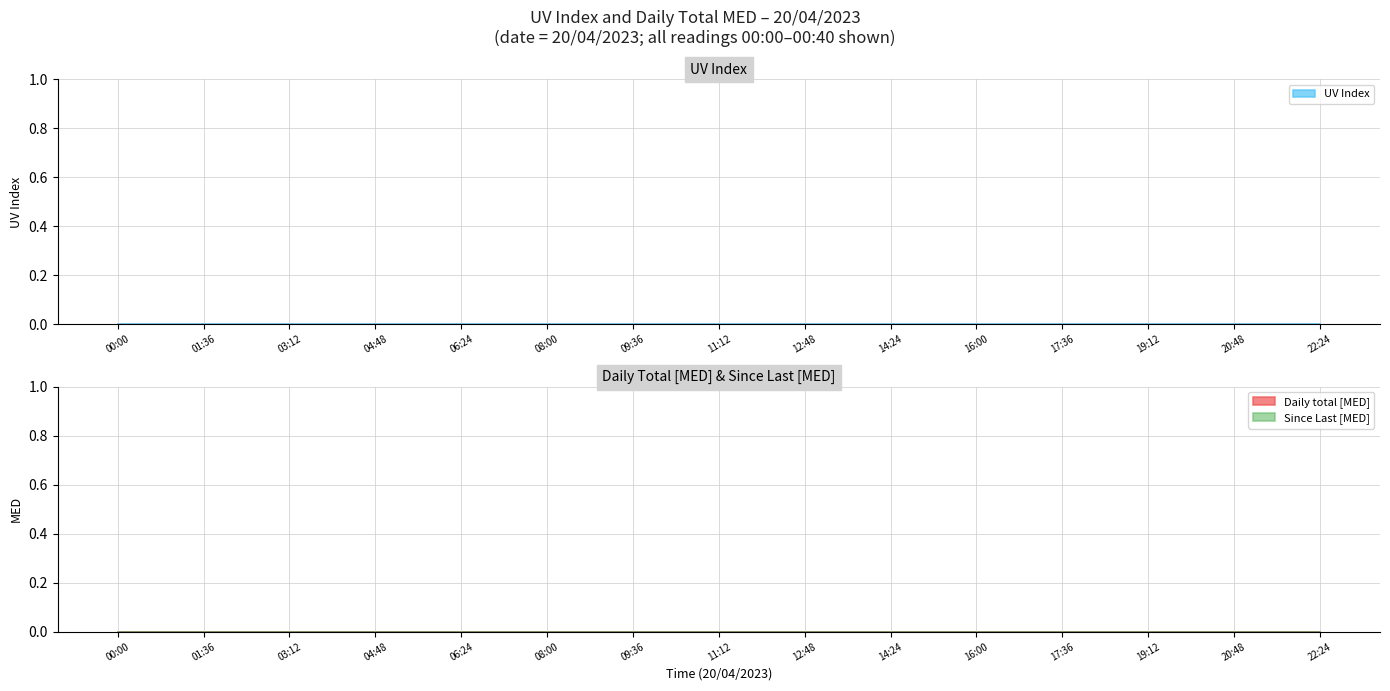

Which series has the largest range (max minus min)?

UV_Index